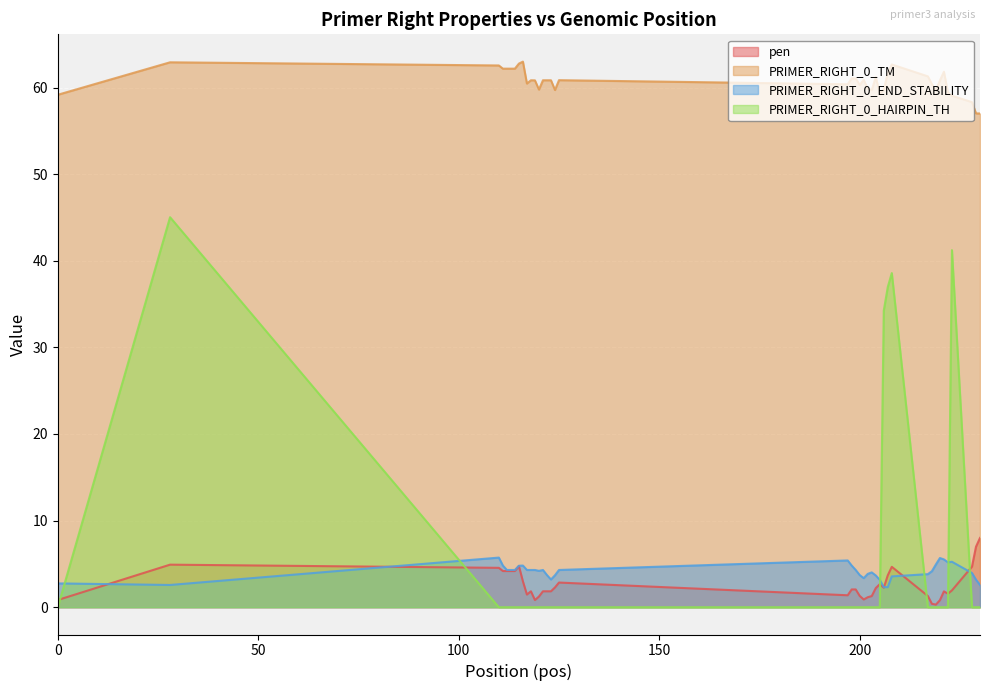

Which series has the largest total across all categories?

PRIMER_RIGHT_0_TM